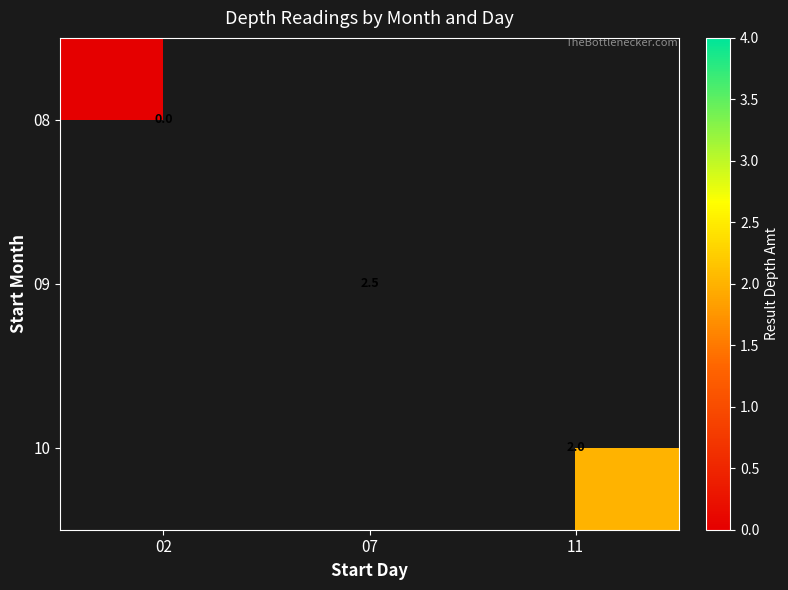

Is the value of 09 at 07 greater than the value of 10 at 11?

Yes